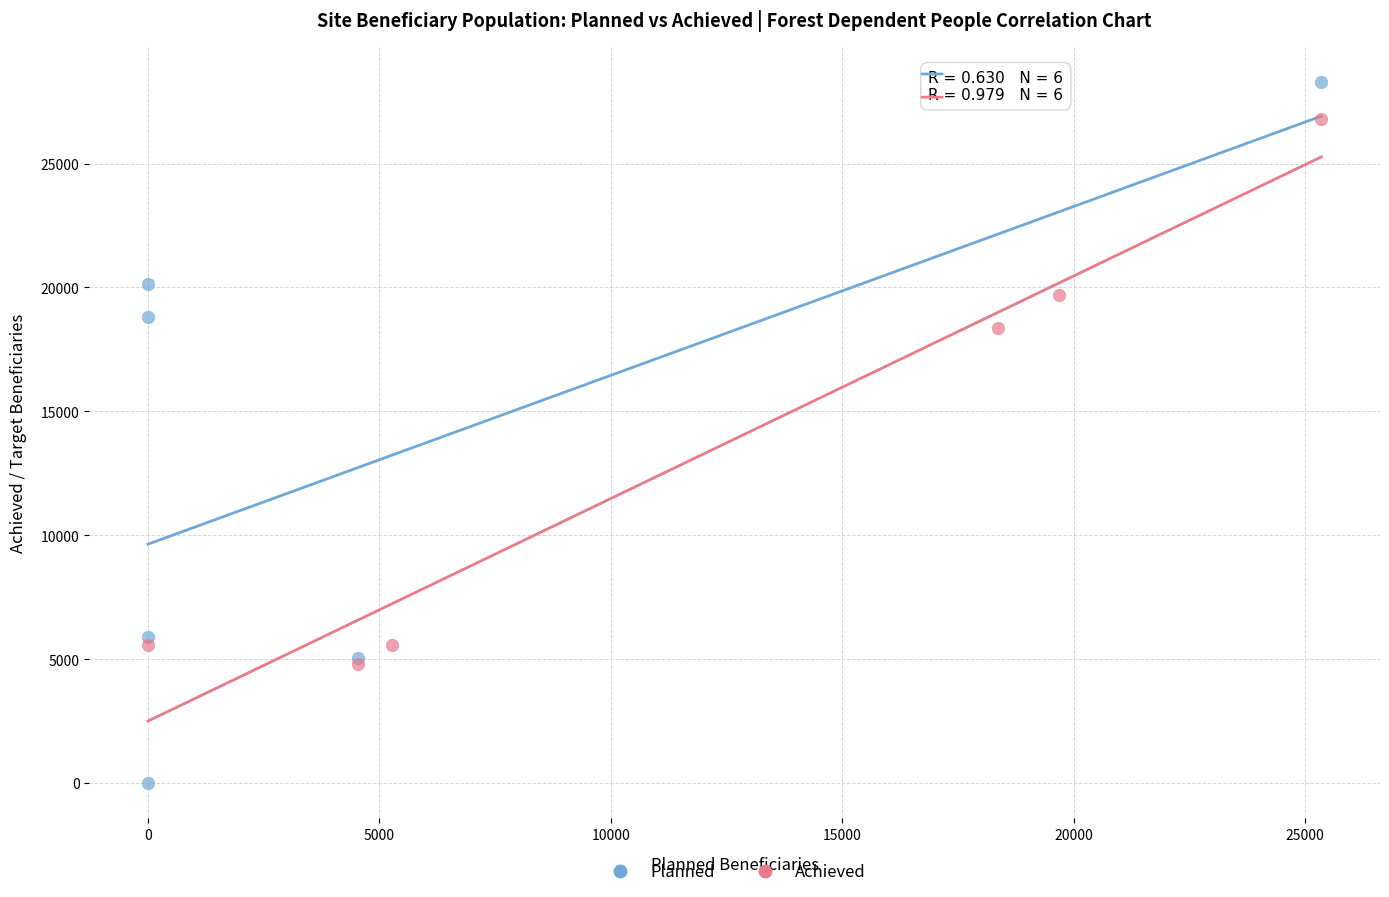

Which series contains the highest Y value?

Planned